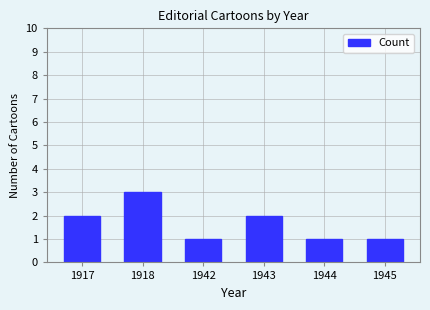

Does the chart contain stacked bars?

No